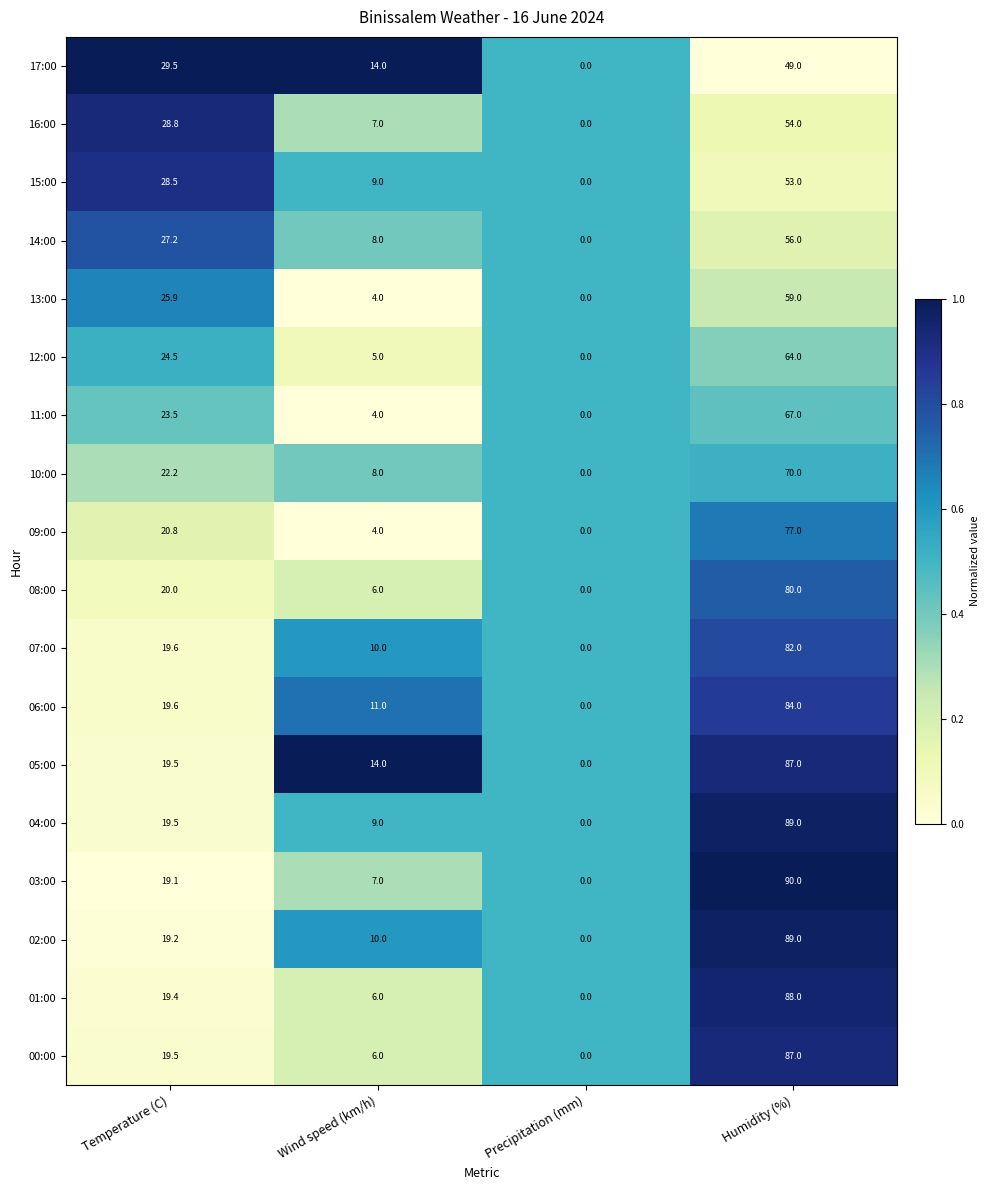

True or false: 11:00 has a value of -28.7 at Precipitation (mm).

False